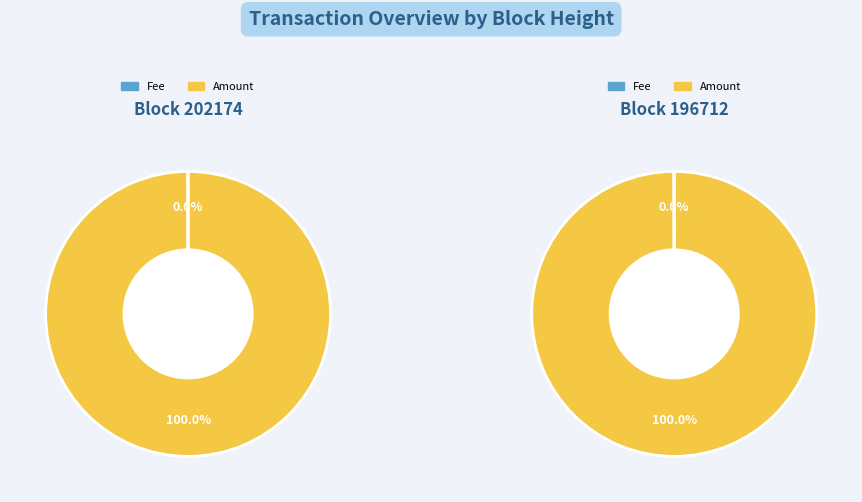

Count the number of slices in the pie.

2